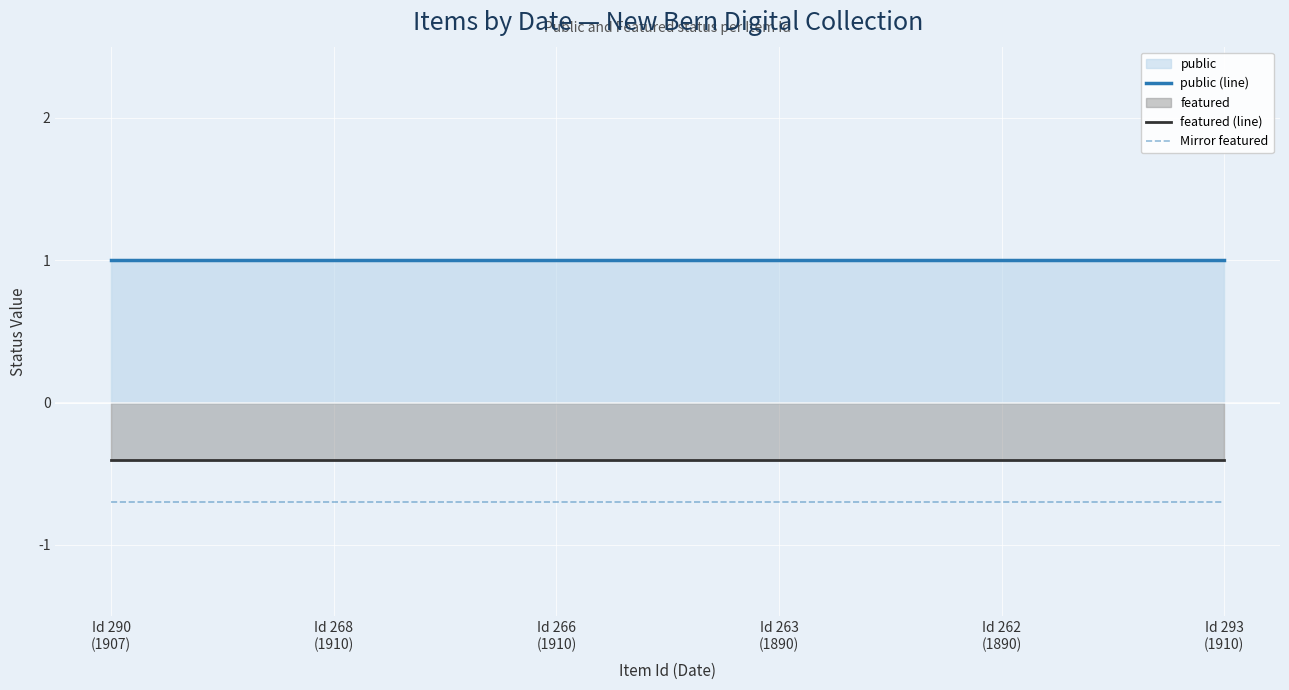

How many lines are shown in the chart?

3